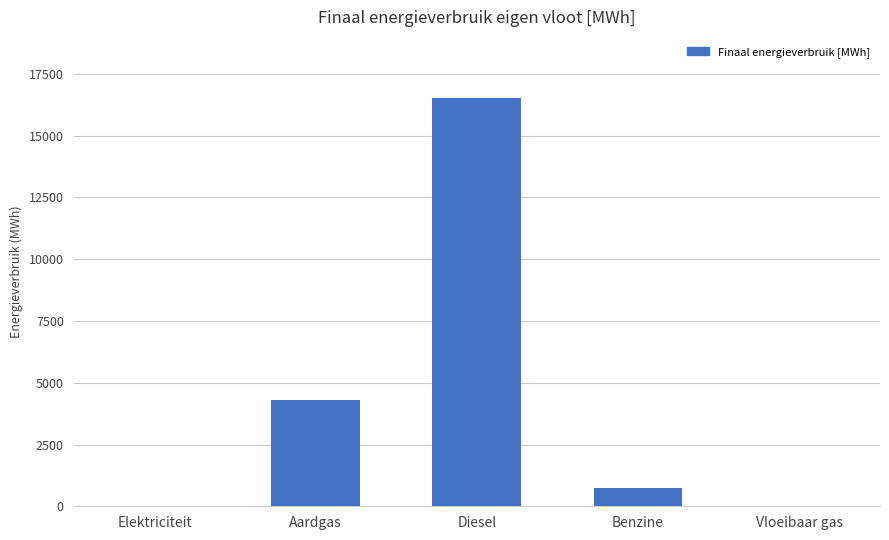

What is the ratio of the value at Diesel to the value at Aardgas?

3.9